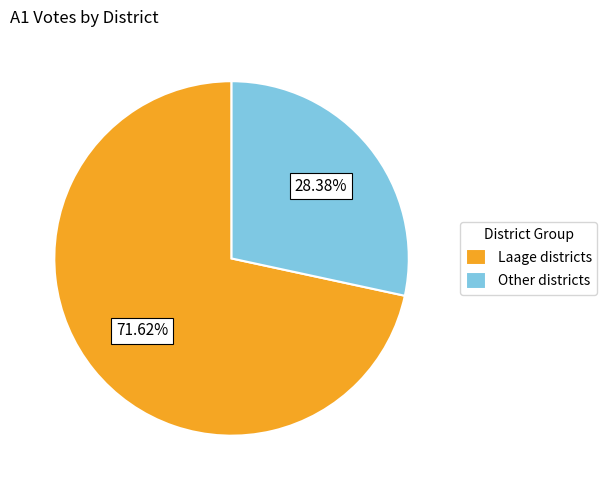

Is the sum of Other districts and Laage districts greater than half?

Yes